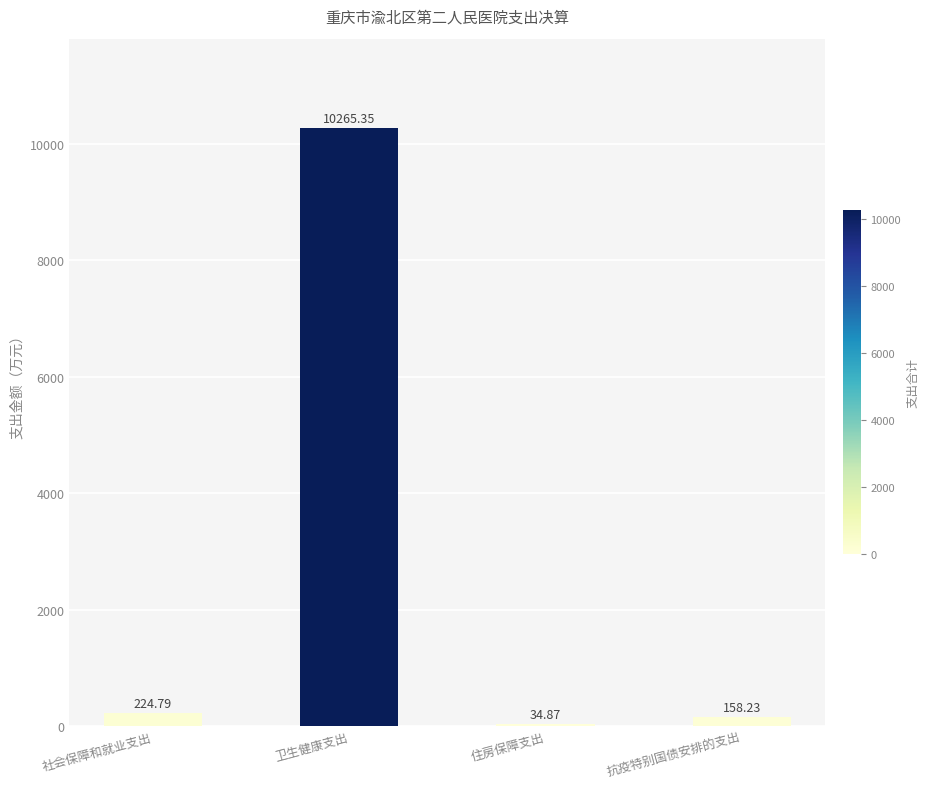

How many data points are above 224?

2